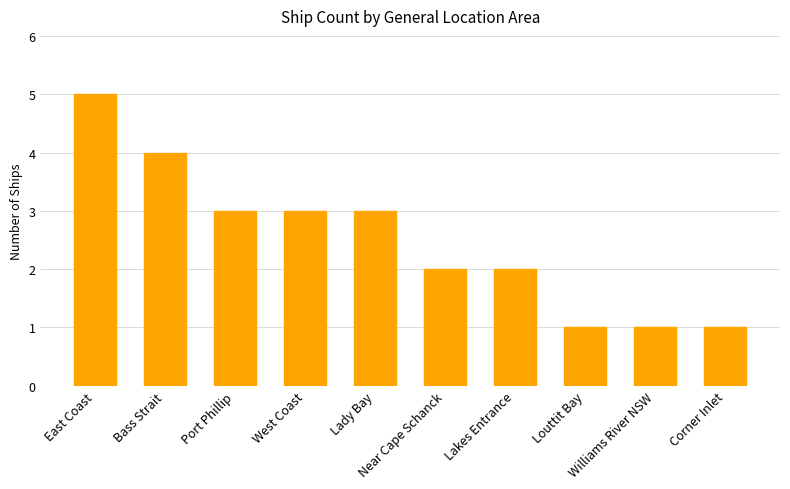

Reading left to right, transcribe all the data shown in this chart.

5	4	3	3	3	2	2	1	1	1